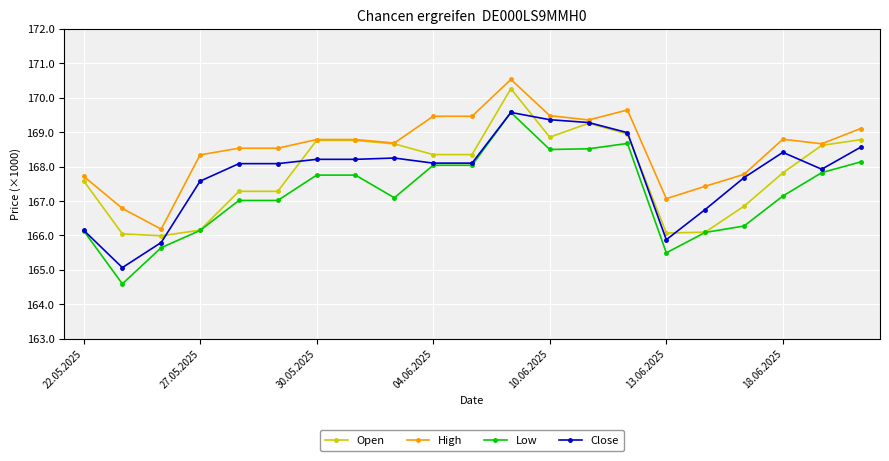

At how many categories does at least one series exceed 164?

21